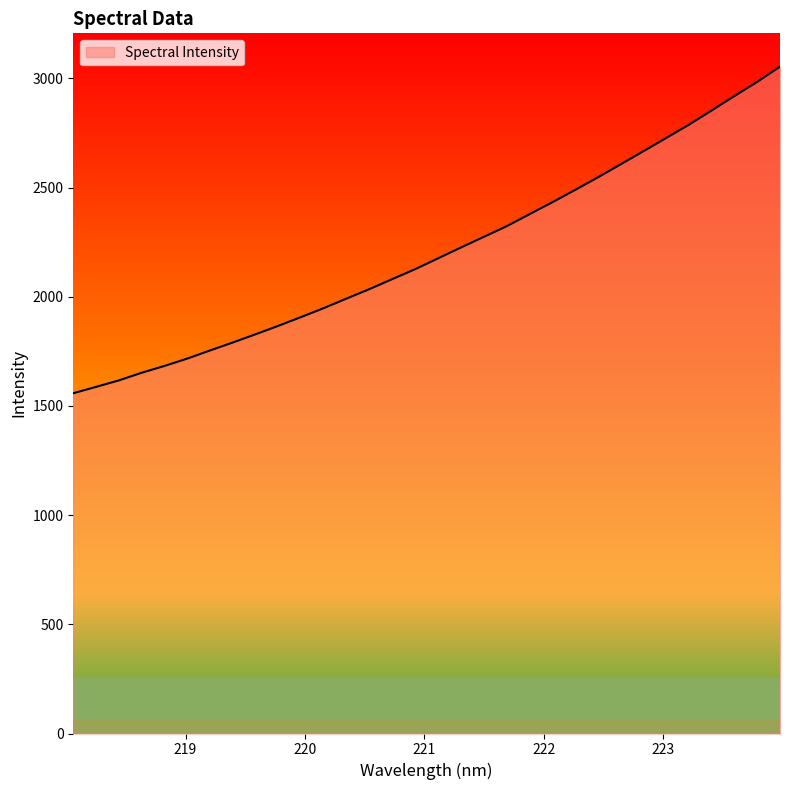

What is the difference between the maximum and minimum values?

1495.6